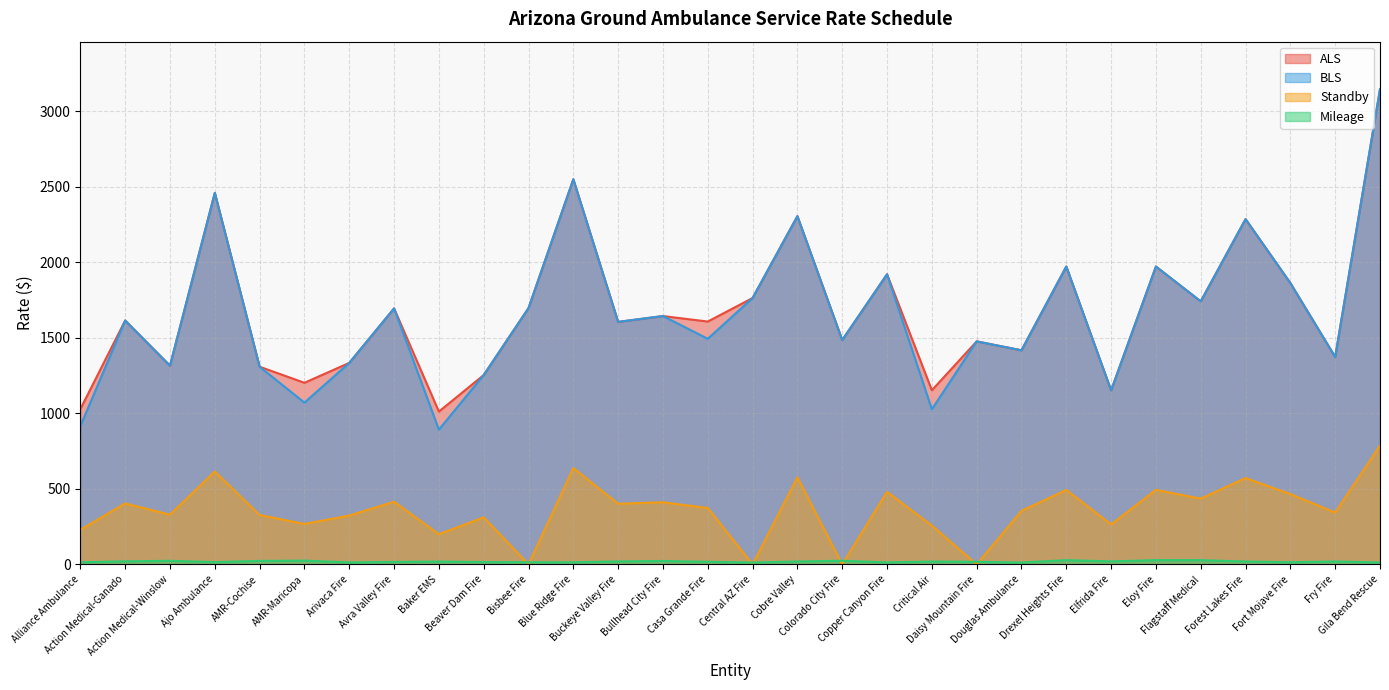

The ALS series shows 647.9 at Elfrida Fire. True or false?

False